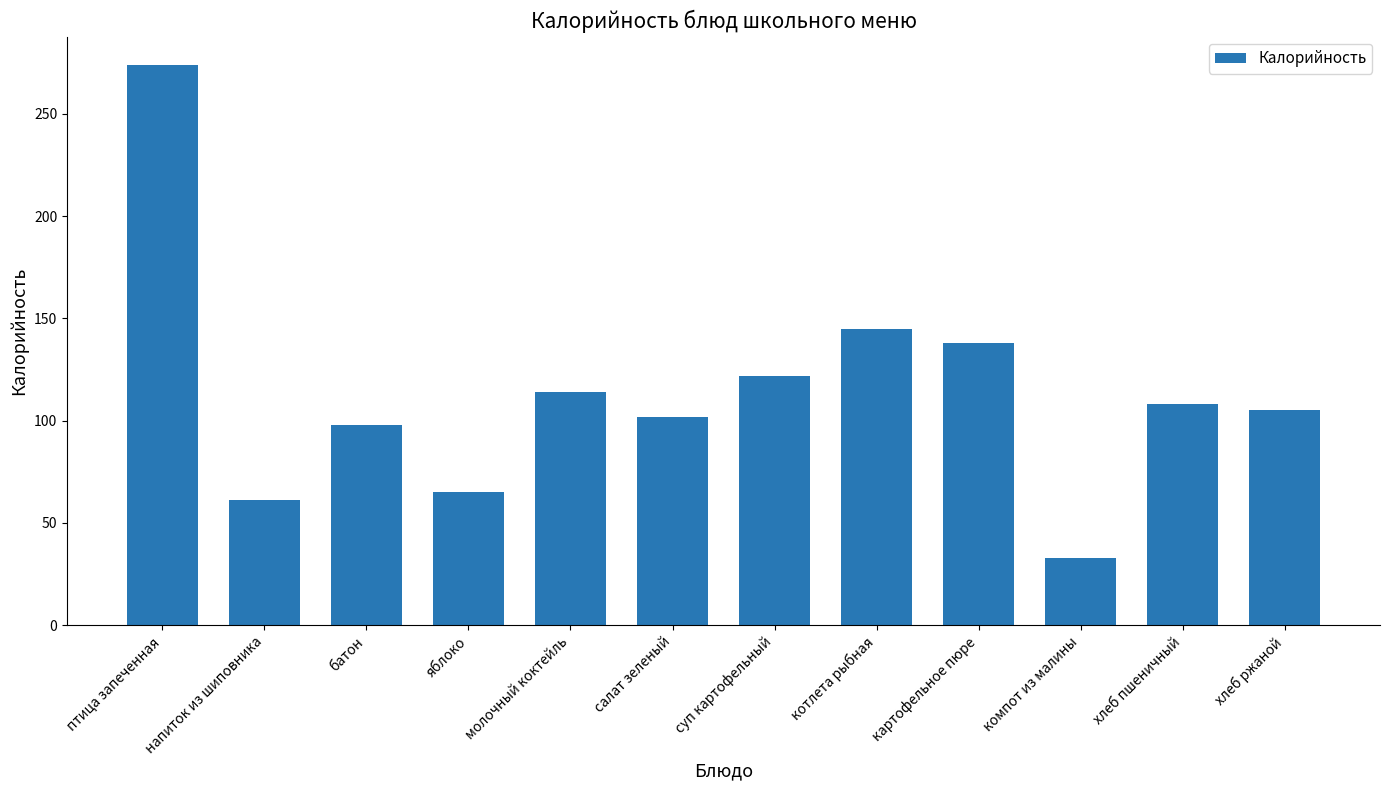

What is the average value?

114